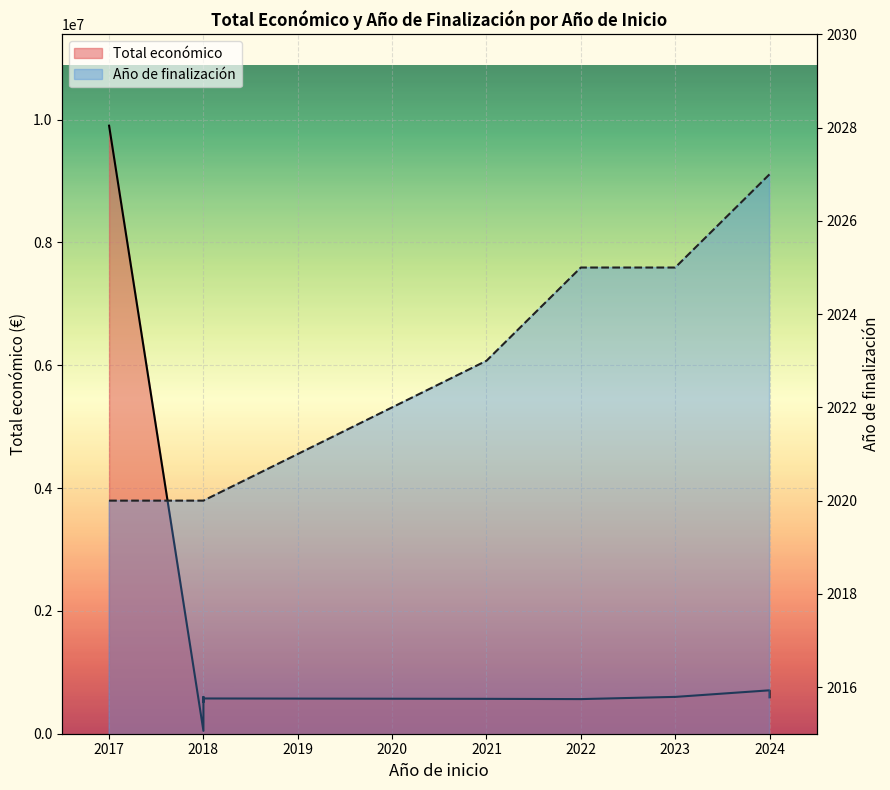

What is the average value of the Total económico line series?

1256223